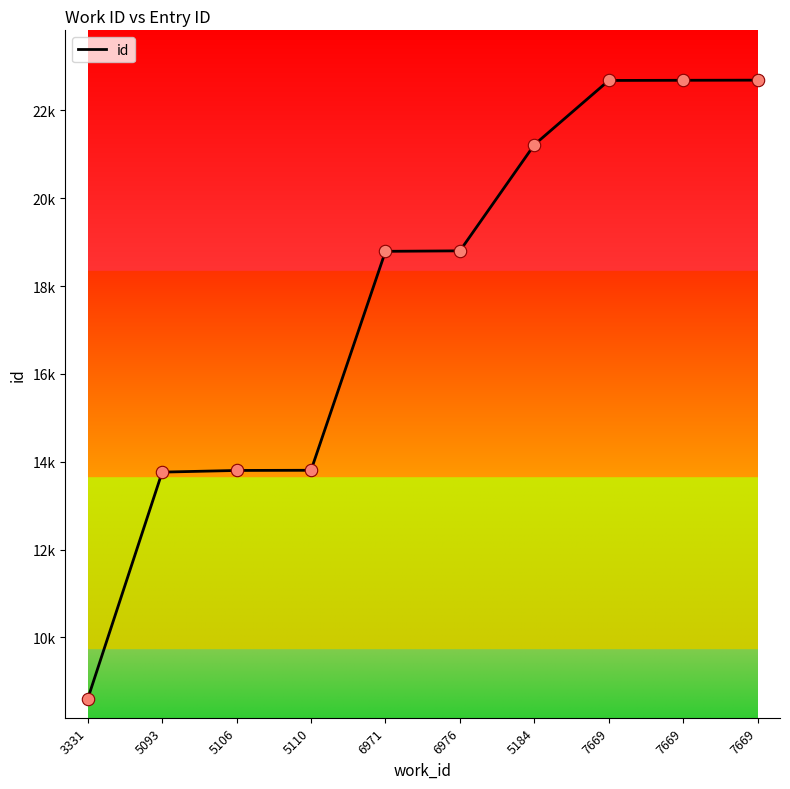

Between 5184 and 7669, which is larger?

7669